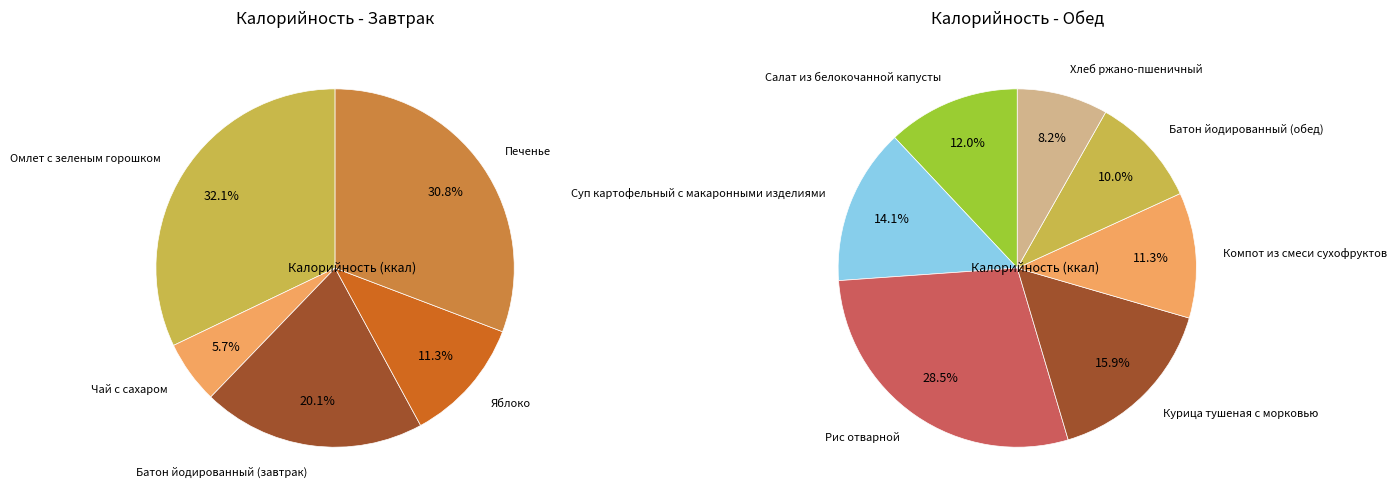

Which category has the smallest portion of the pie?

Чай с сахаром